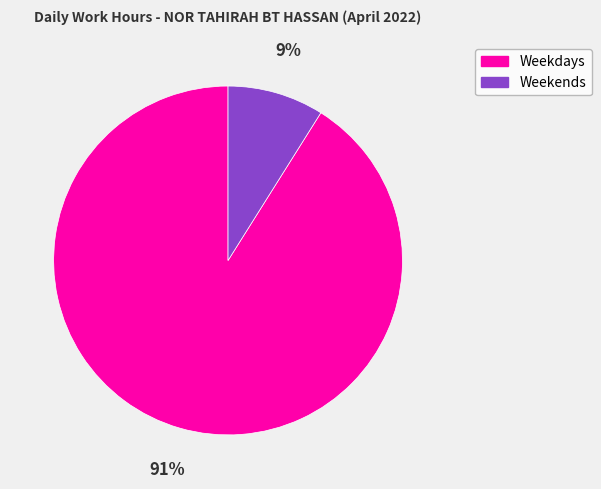

Is there any slice that represents more than half of the pie?

Yes